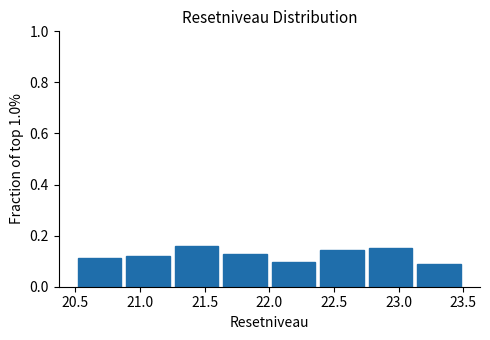

Reading left to right, list every bar in this chart as the range it spans on the x-axis followed by its height. Neither the bar edges nor the heights are printed on the chart, so give them approximately, as read against the axes.

20.500 to 20.875: 0.12
20.875 to 21.250: 0.12
21.250 to 21.625: 0.16
21.625 to 22.000: 0.12
22.000 to 22.375: 0.10
22.375 to 22.750: 0.14
22.750 to 23.125: 0.16
23.125 to 23.500: 0.10